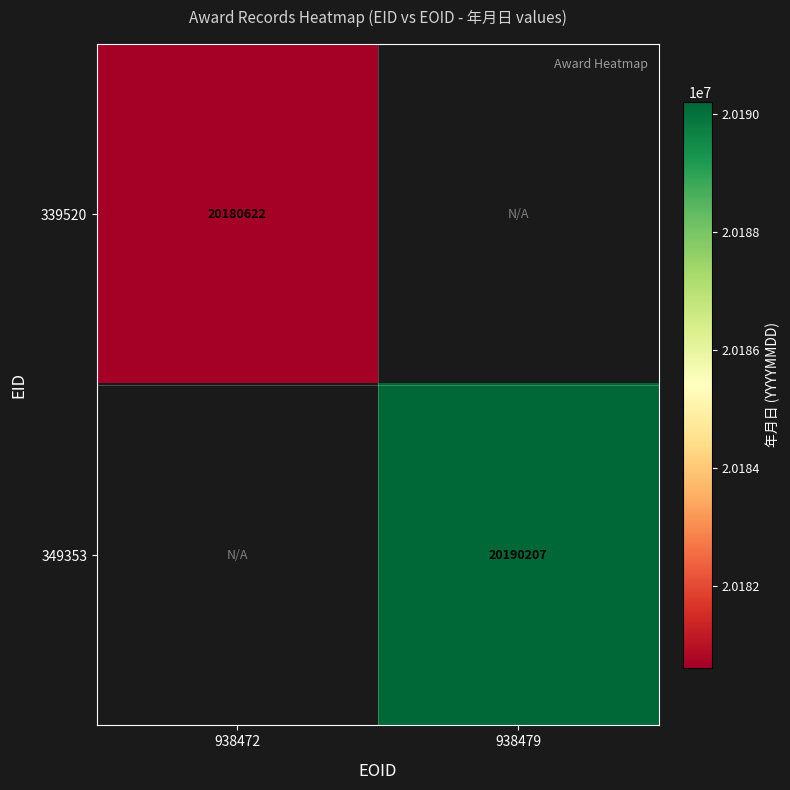

What is the greatest value displayed?

20190207.0